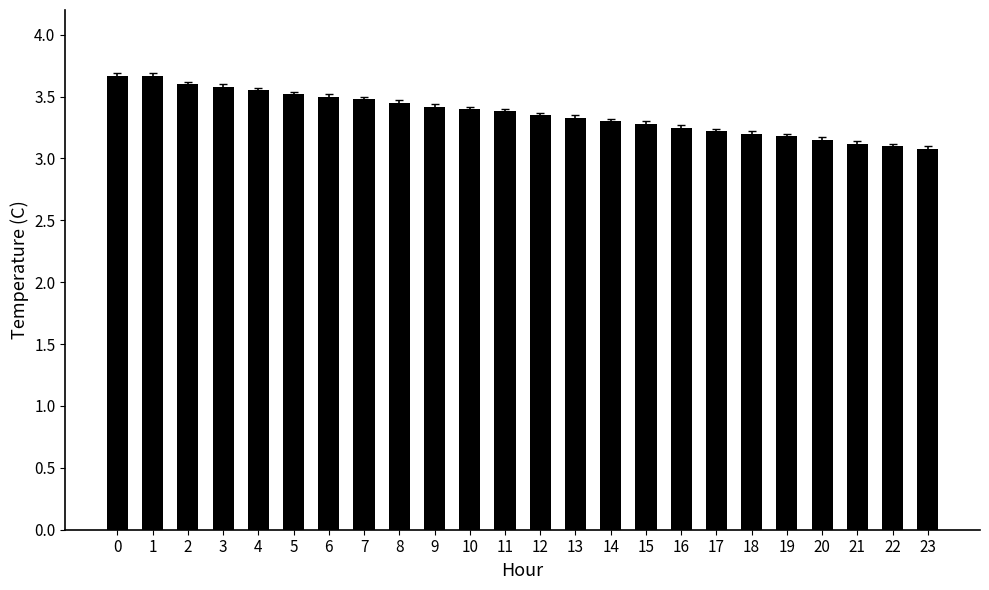

The value at 4 is 1.4. True or false?

False